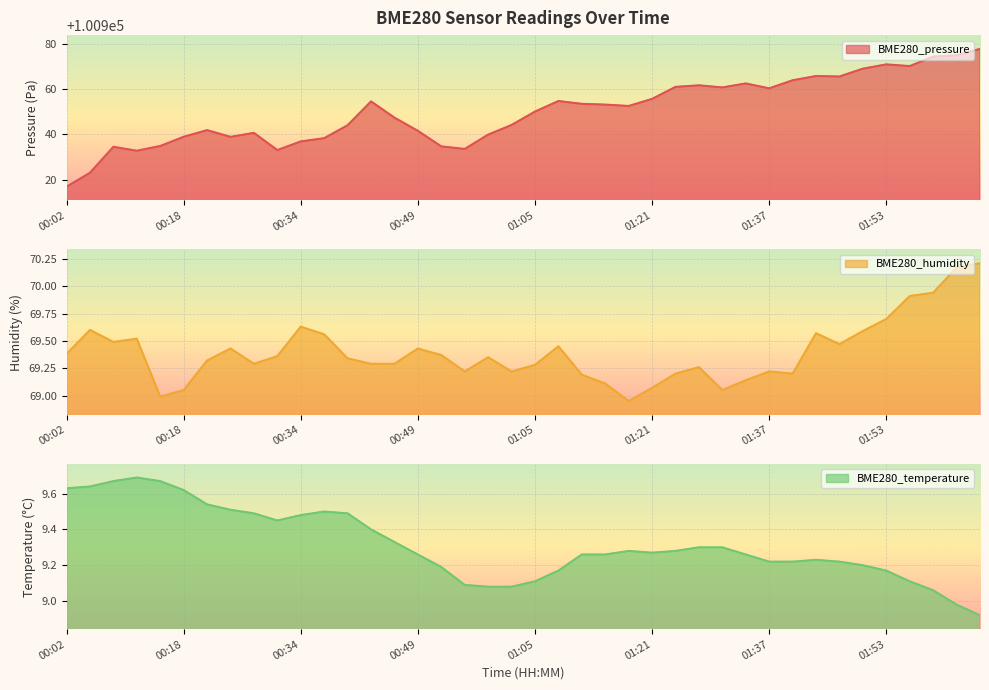

The BME280_temperature series shows 4.8 at 01:14. True or false?

False